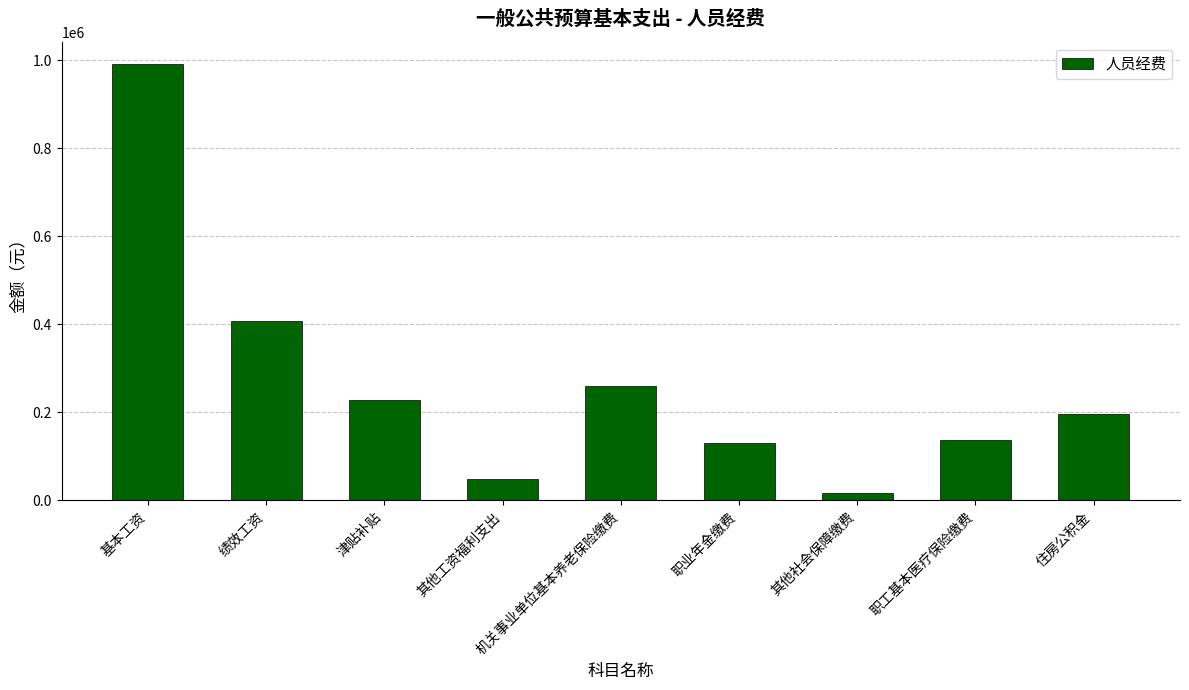

Is it true that the value at 住房公积金 is 350676.9?

False